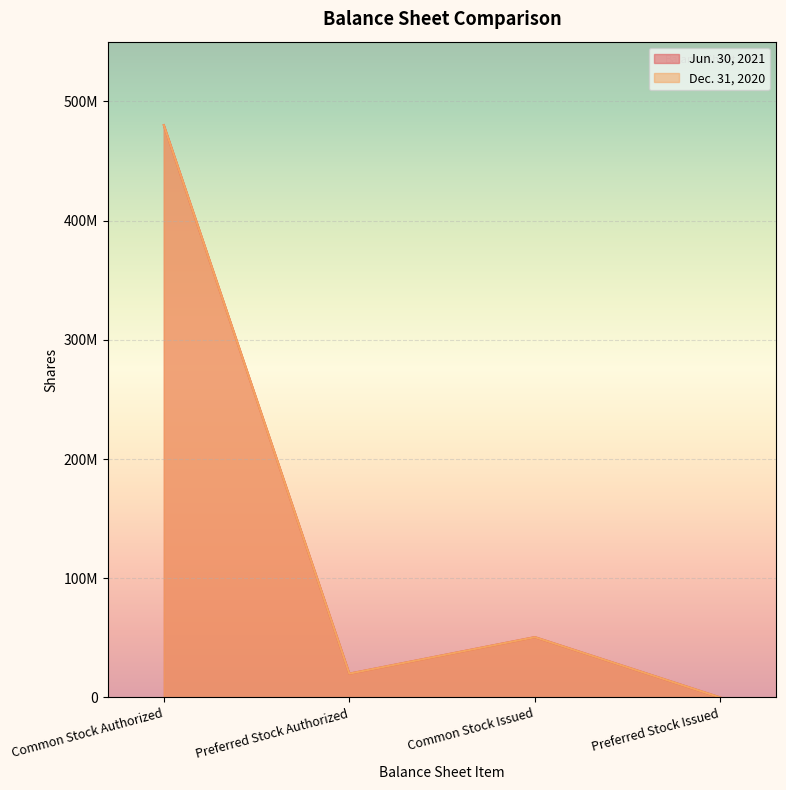

What are all the series names shown in the legend?

Jun. 30, 2021, Dec. 31, 2020